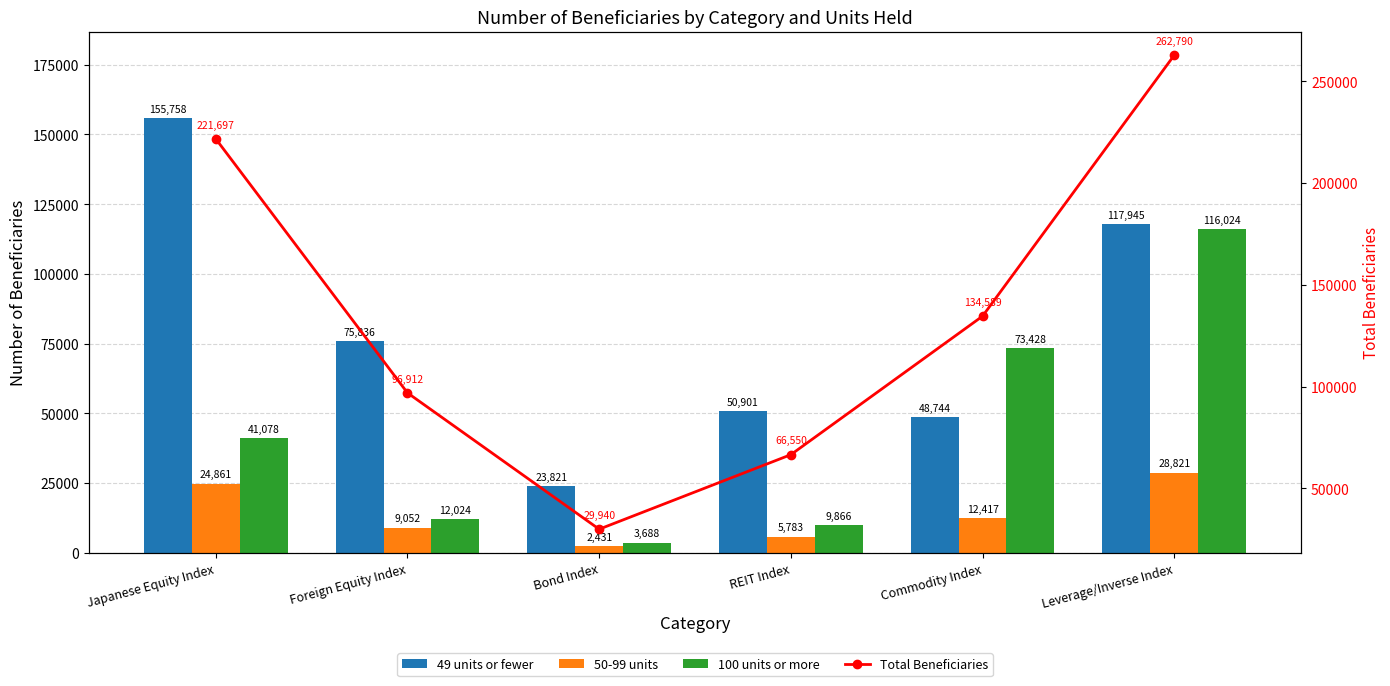

At how many categories does at least one series exceed 141169?

2